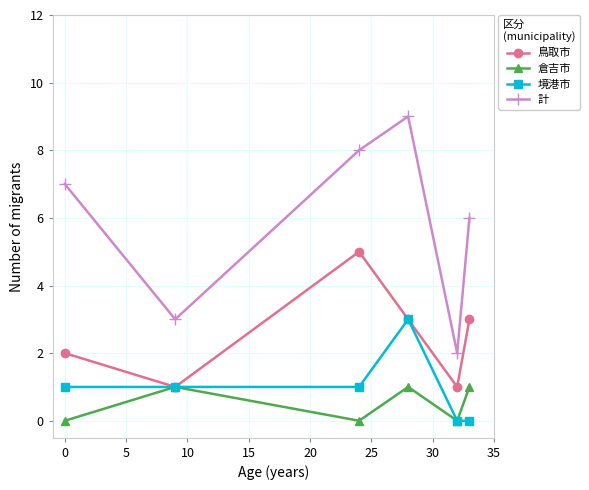

Reading left to right, extract all data points from this chart.

鳥取市: 2	1	5	3	1	3
倉吉市: 0	1	0	1	0	1
境港市: 1	1	1	3	0	0
計: 7	3	8	9	2	6